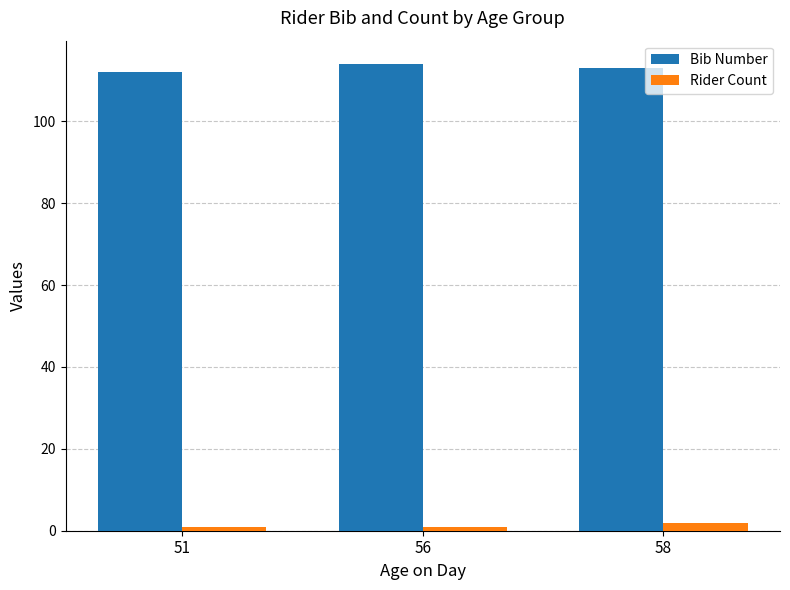

What is the difference between the Rider Count values at 56 and 58?

1